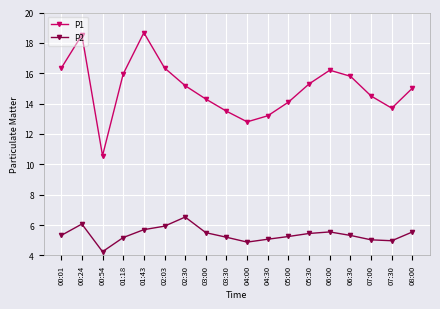

Which series has the largest total across all categories?

P1